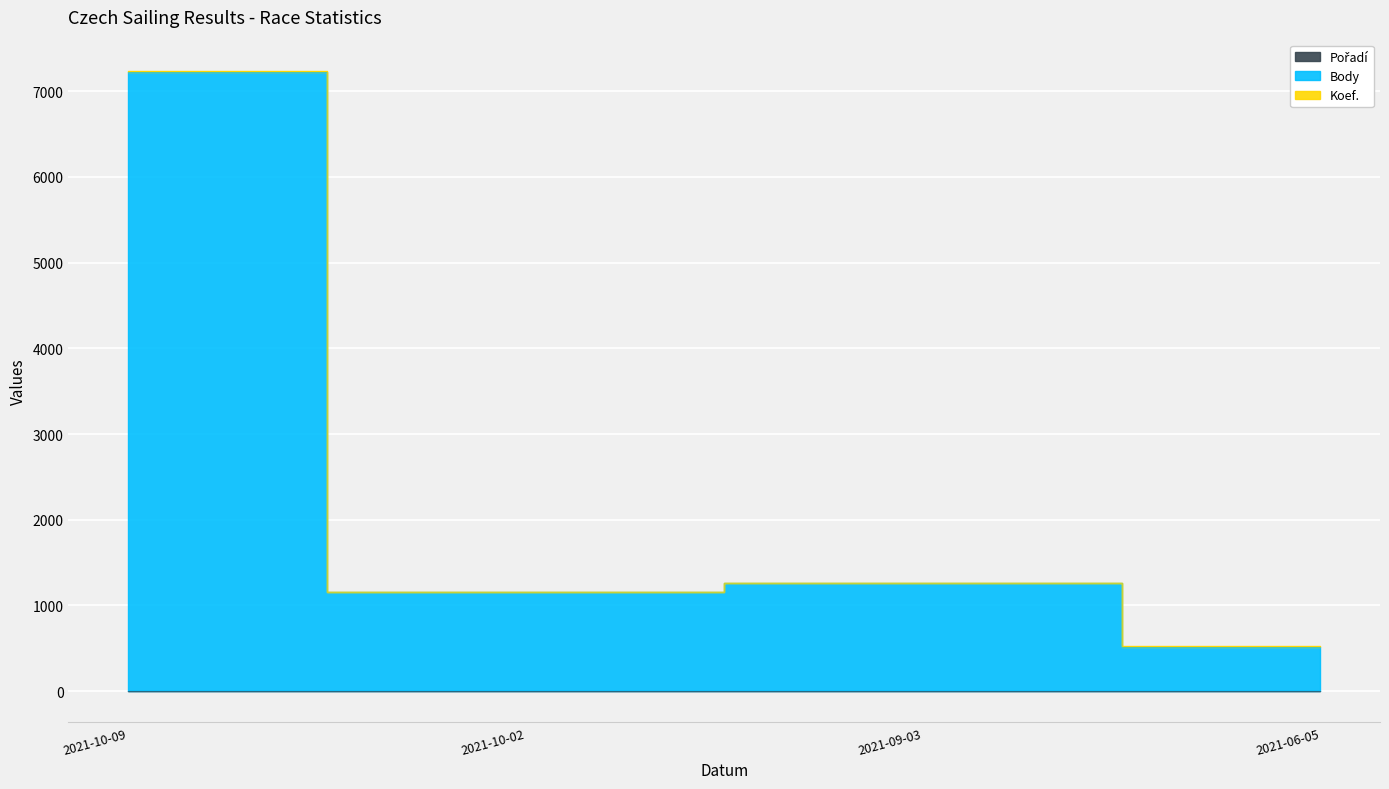

How many lines are shown in the chart?

3